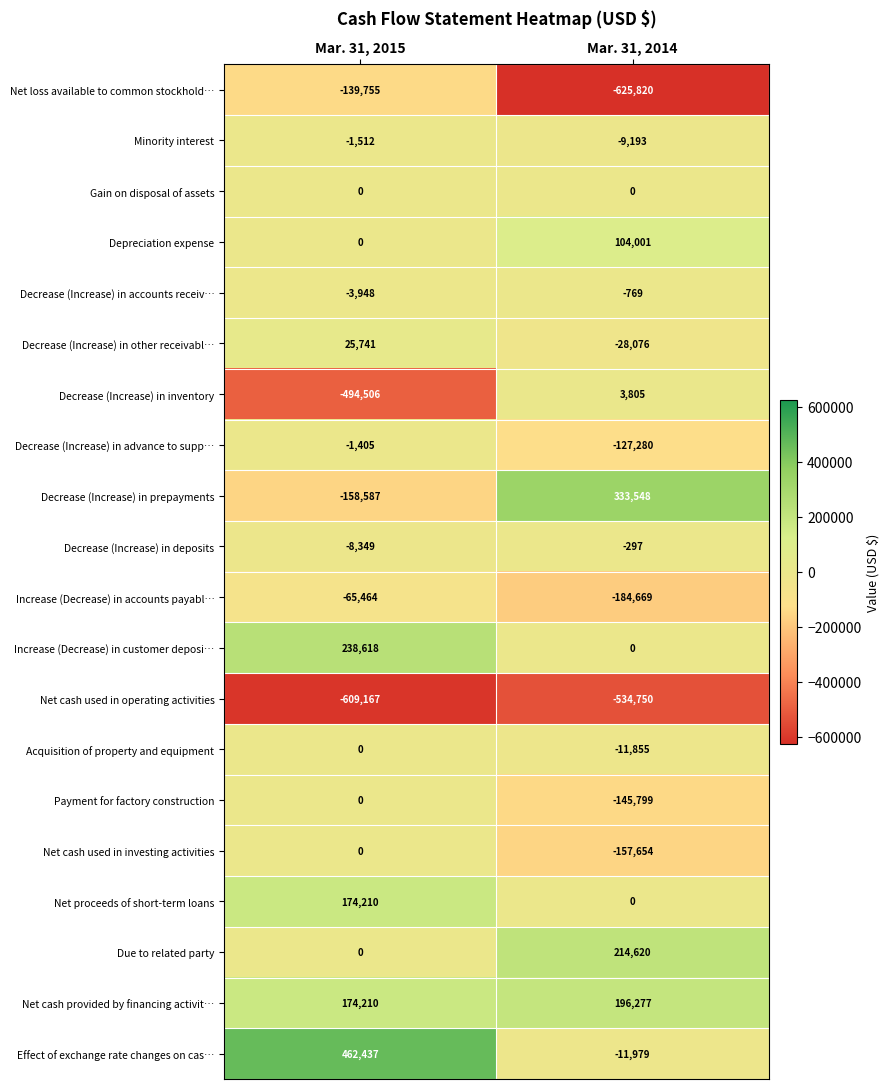

Which series has the largest total across all categories?

Effect of exchange rate changes on cas…